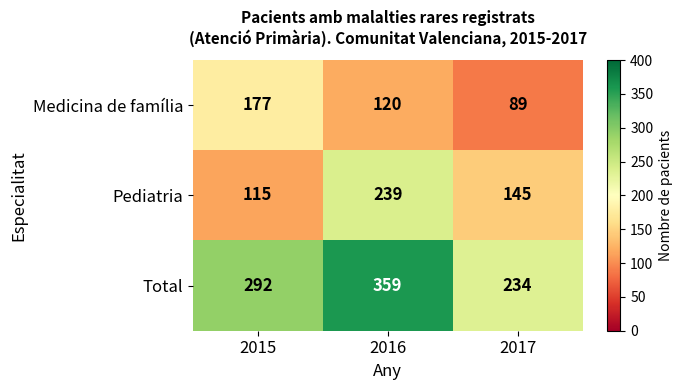

Which category has the highest value across all series?

2016